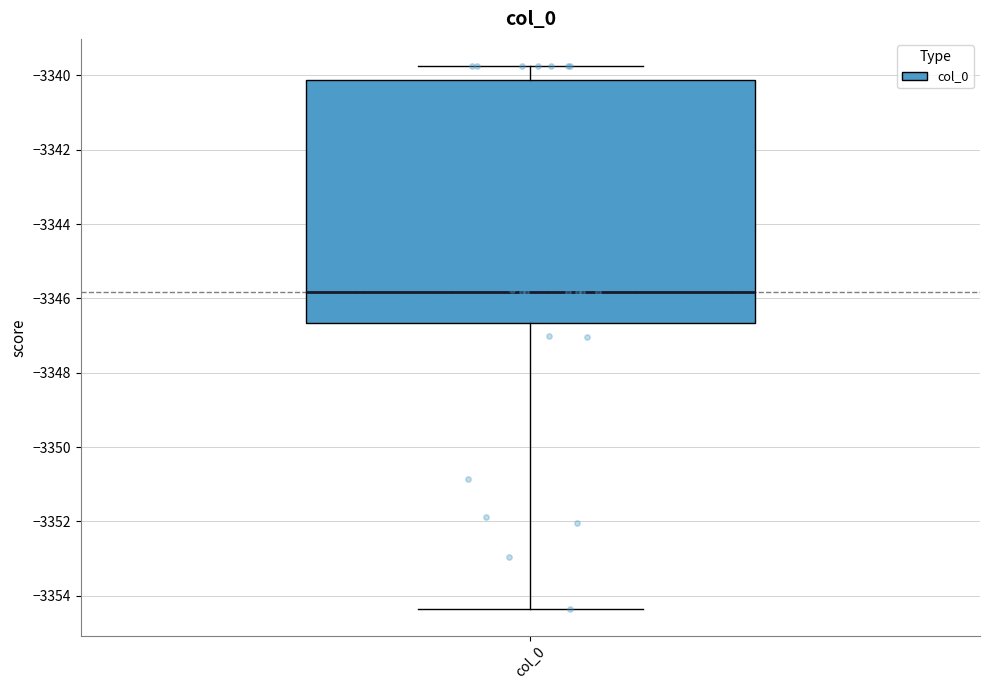

Transcribe this box plot: give where the median line is, the range the box spans, and where the two whiskers end, as read against the y-axis. The values are not printed on the chart, so give them approximately, as read against the axis.

median -3345.8, box -3346.6 to -3340.2, whiskers -3354.4 to -3339.8